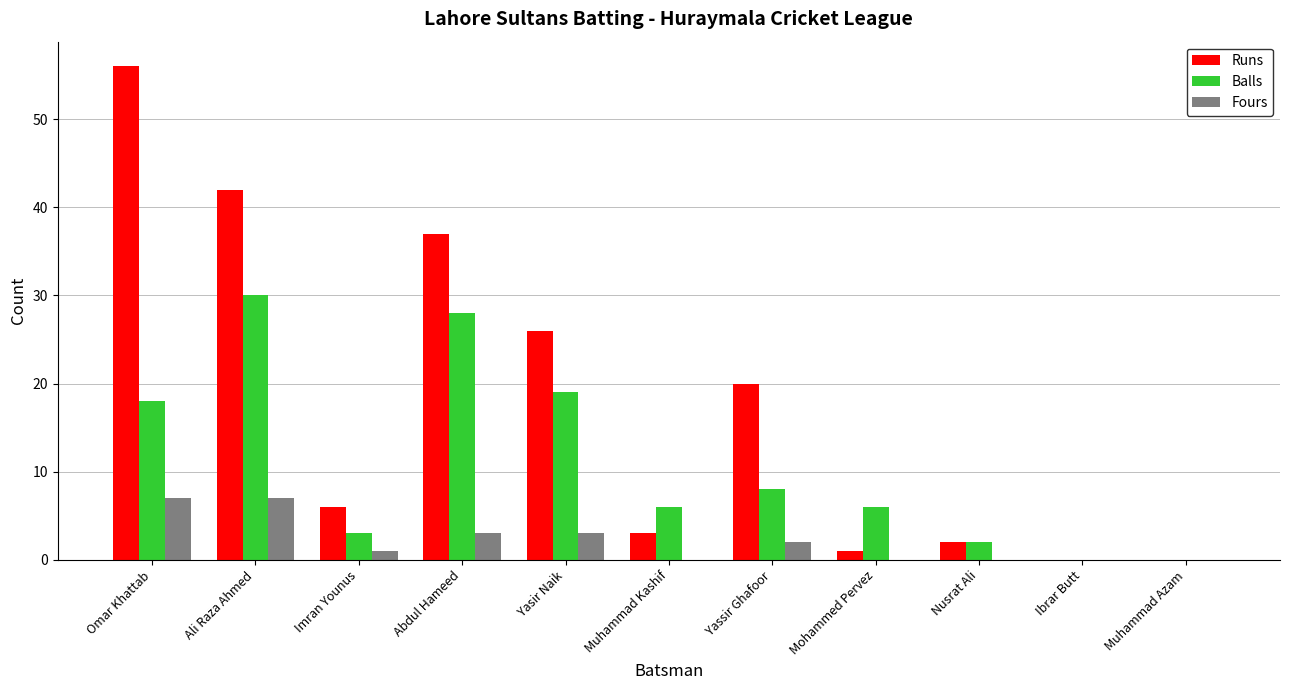

Which series has the widest spread of values?

Runs